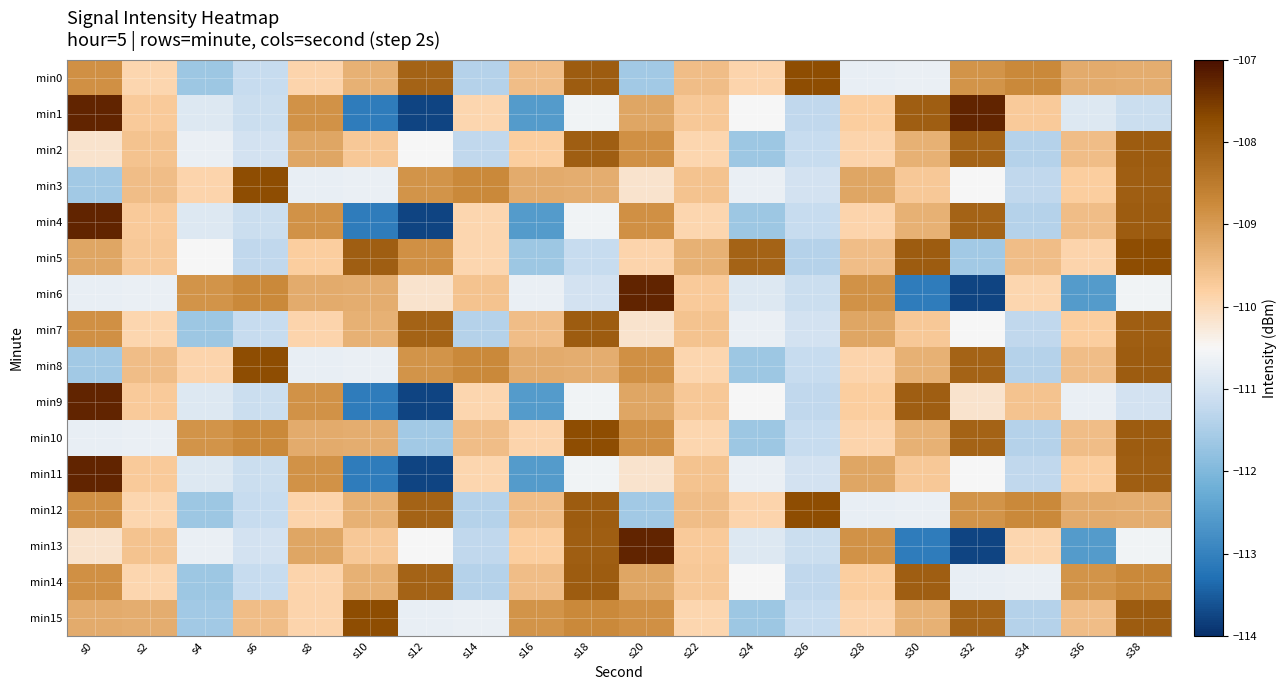

List the series in order of their peak value, highest first.

min1, min4, min6, min9, min11, min13, min0, min3, min5, min8, min10, min12, min15, min2, min7, min14